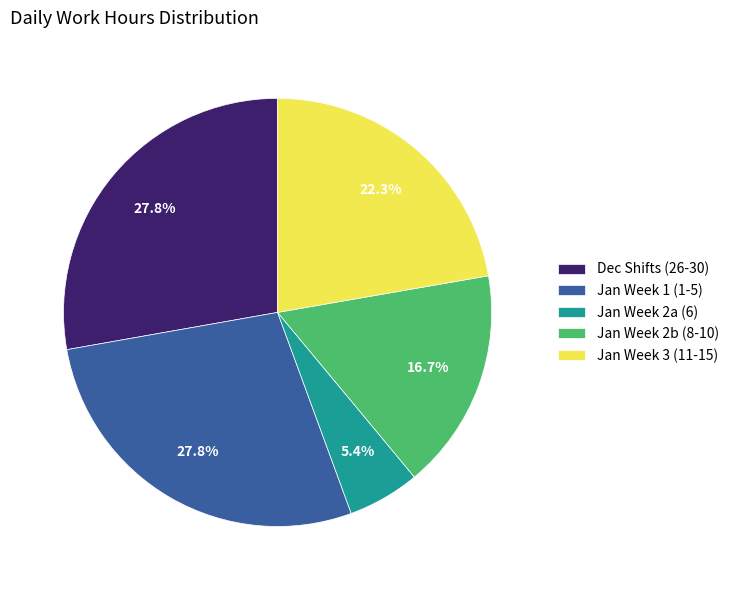

Does Jan Week 1 (1-5) account for over 50% of the chart?

No